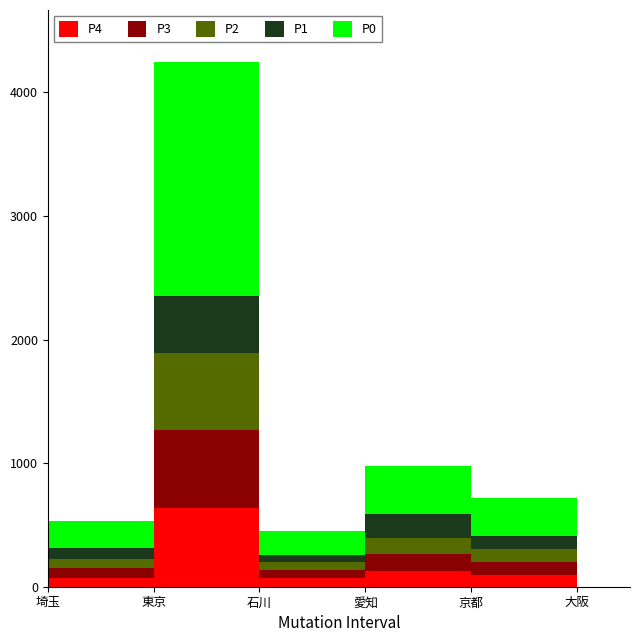

What is the total value across all series at 大阪?

1553